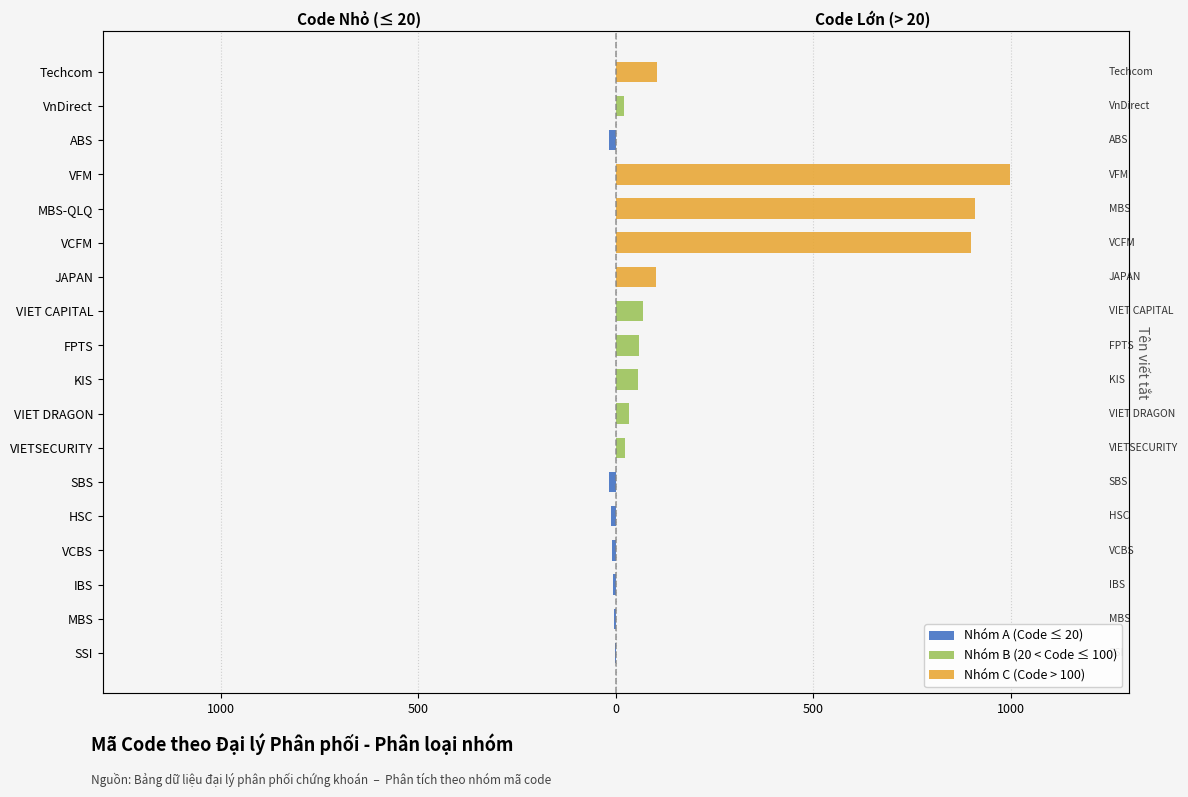

At SBS, list the series in order from smallest to largest.

Nhóm A (Code ≤ 20), Nhóm B (20 < Code ≤ 100), Nhóm C (Code > 100)